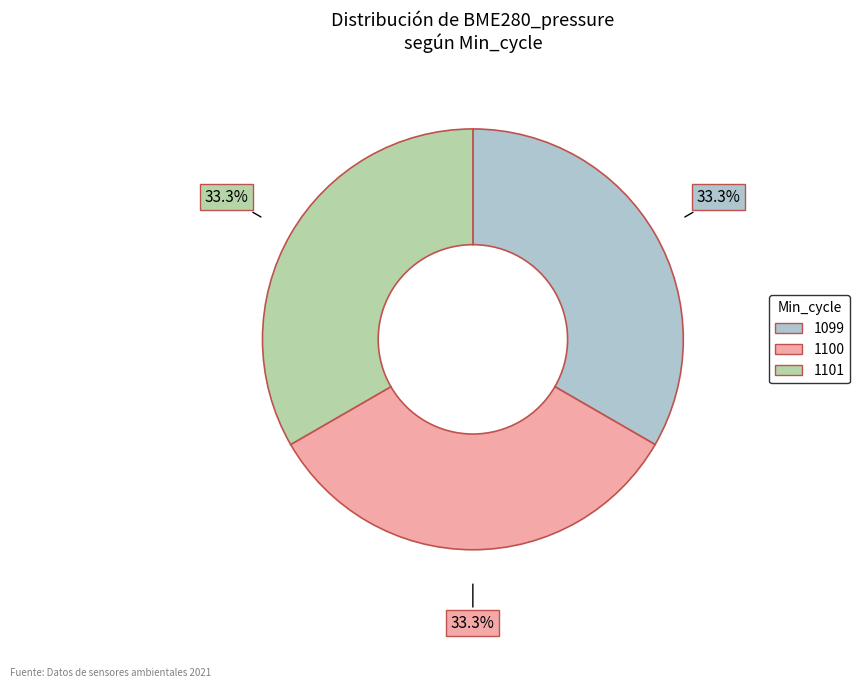

Does any single category account for the majority?

No